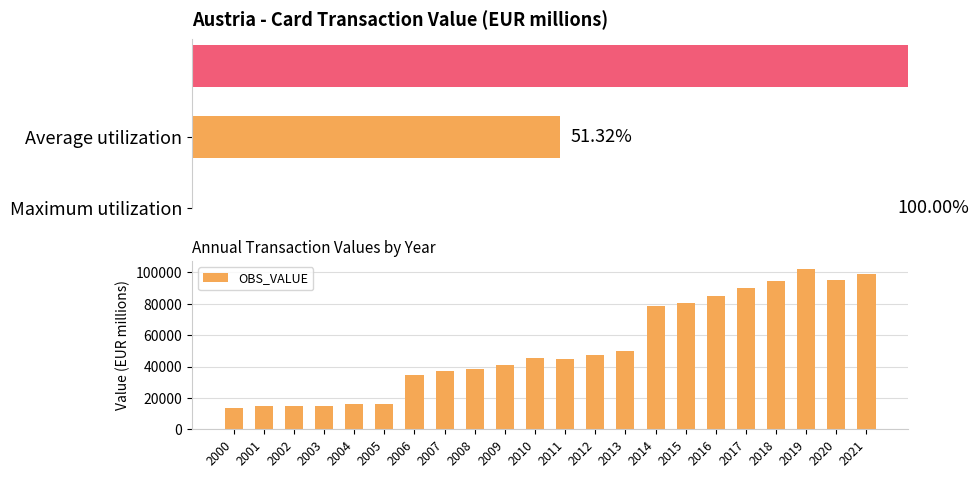

Reading right to left, what are all the values shown in this chart?

2021=98857.2	2020=95364.8	2019=102253.8	2018=94568.7	2017=89908.4	2016=85287.1	2015=80530.9	2014=78356.6	2013=49834.0	2012=47614.0	2011=45135.0	2010=45296.0	2009=41075.0	2008=38130.0	2007=37461.0	2006=34686.0	2005=16171.0	2004=15964.0	2003=14820.0	2002=14745.0	2001=14934.0	2000=13517.0